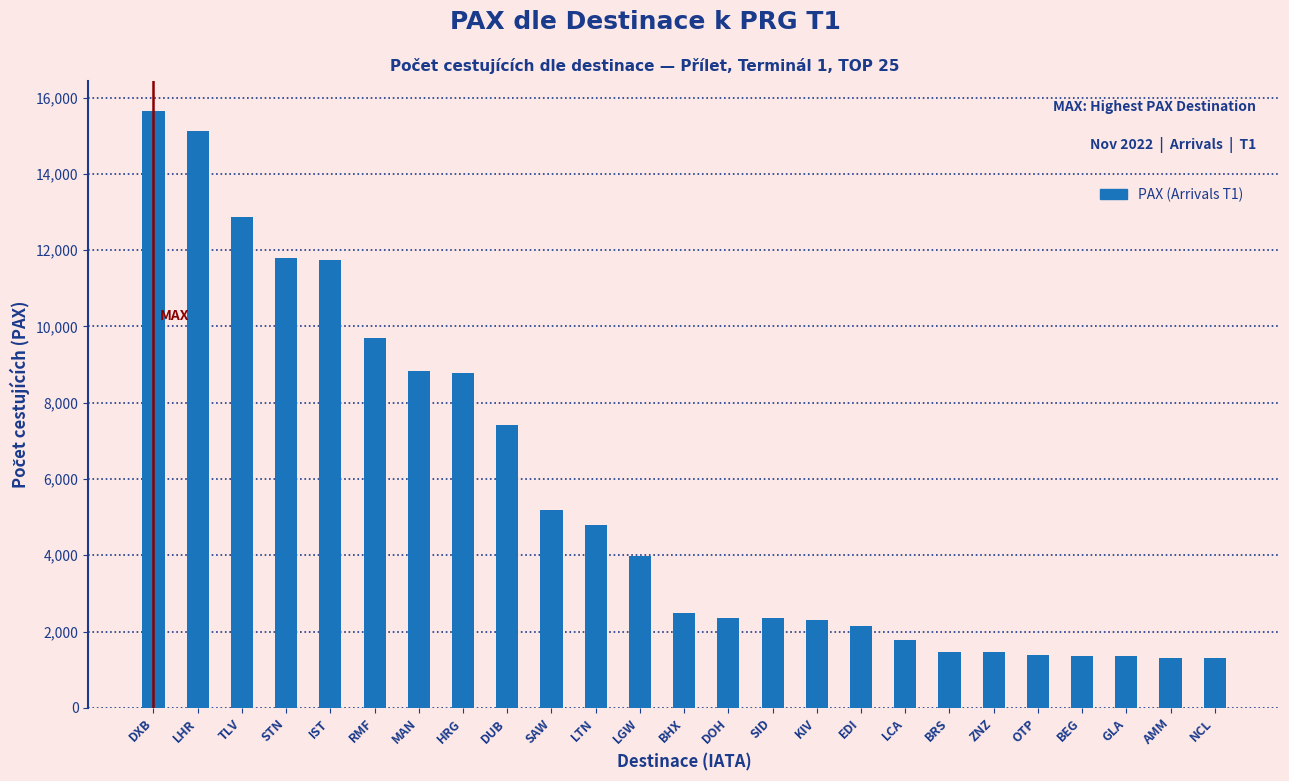

Which label corresponds to the largest value in the chart?

DXB